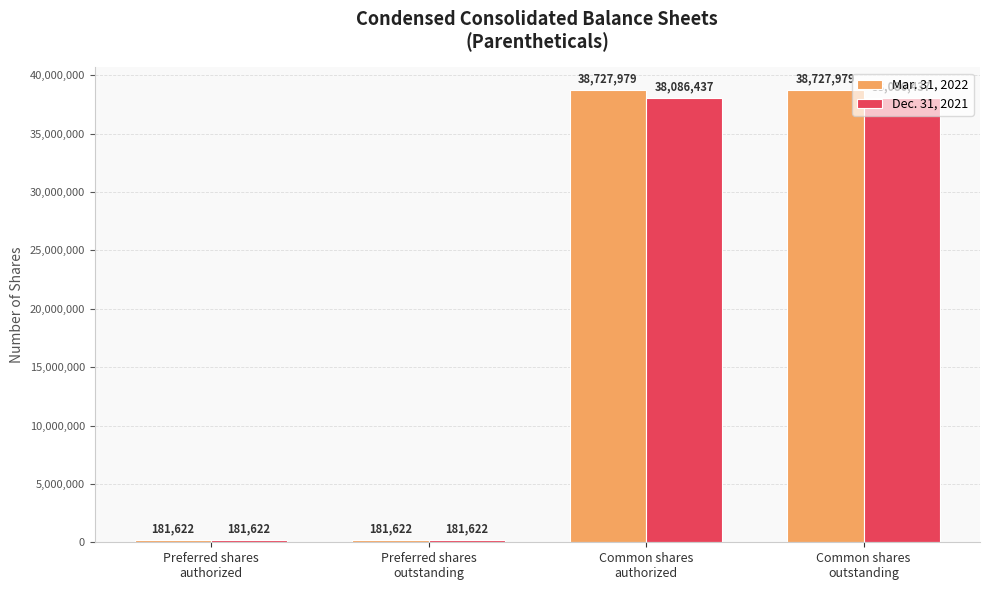

Rank the series by their average value, from lowest to highest.

Dec. 31, 2021, Mar. 31, 2022